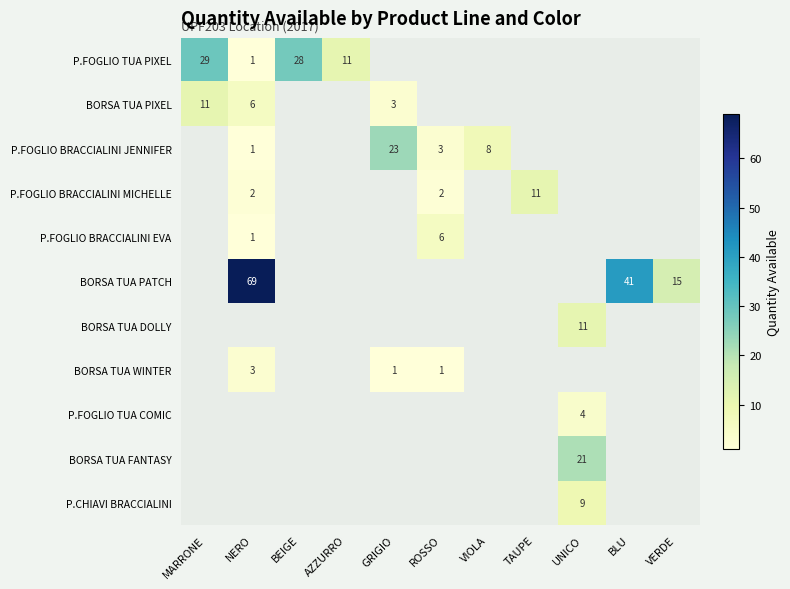

The P.FOGLIO BRACCIALINI EVA series shows 2 at ROSSO. True or false?

False